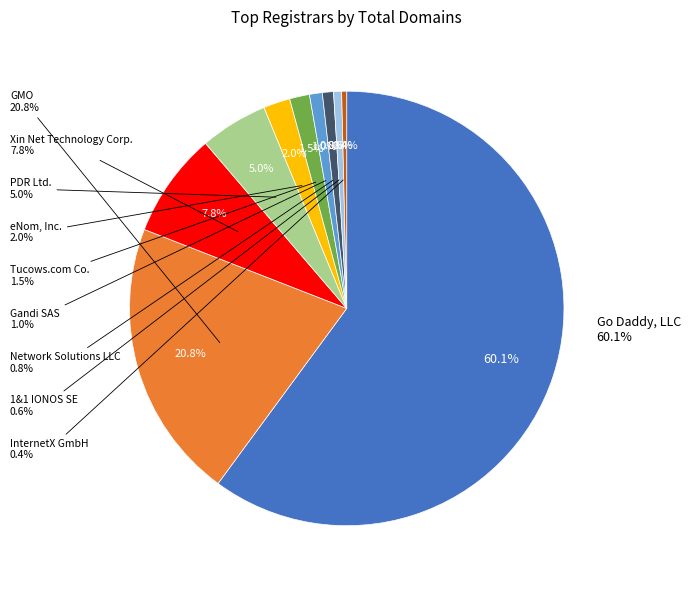

Between Gandi SAS and Network Solutions LLC, which is larger?

Gandi SAS